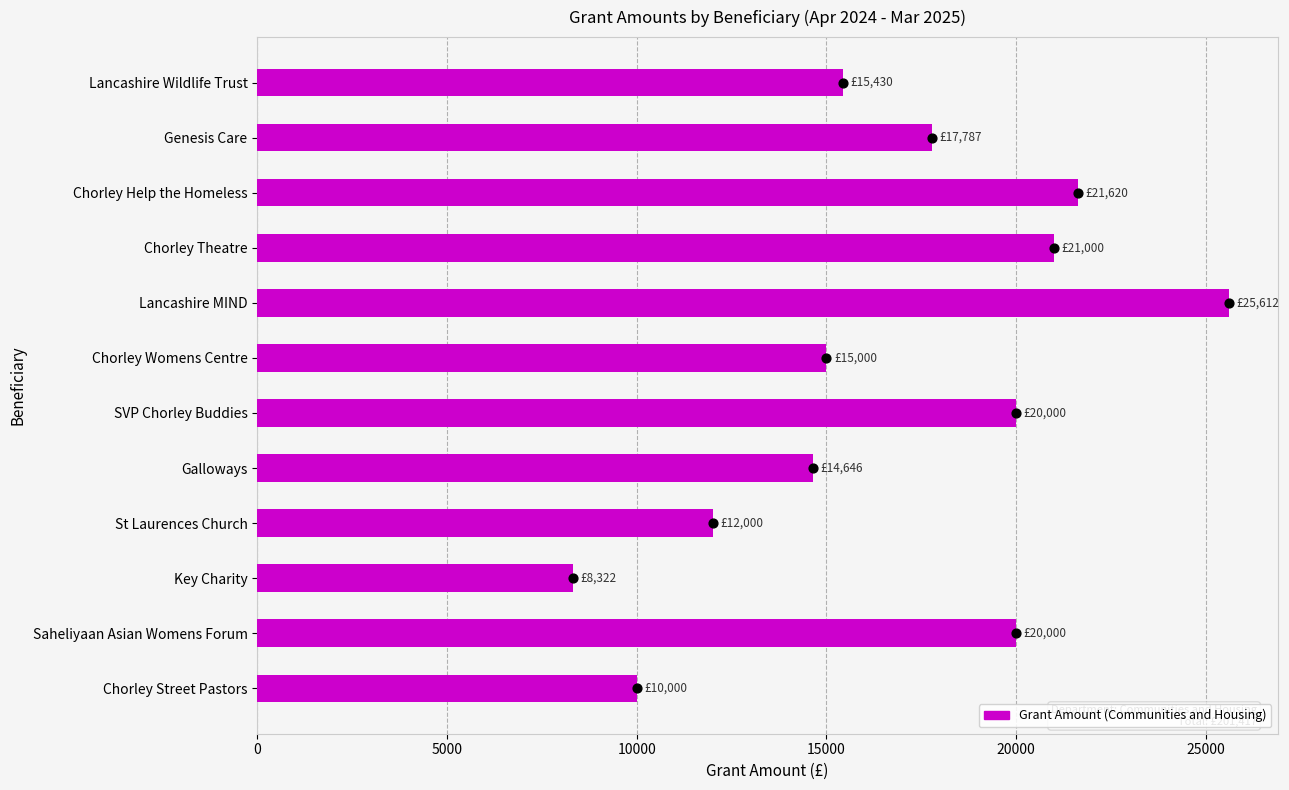

Which has a higher value, Genesis Care or Lancashire MIND?

Lancashire MIND